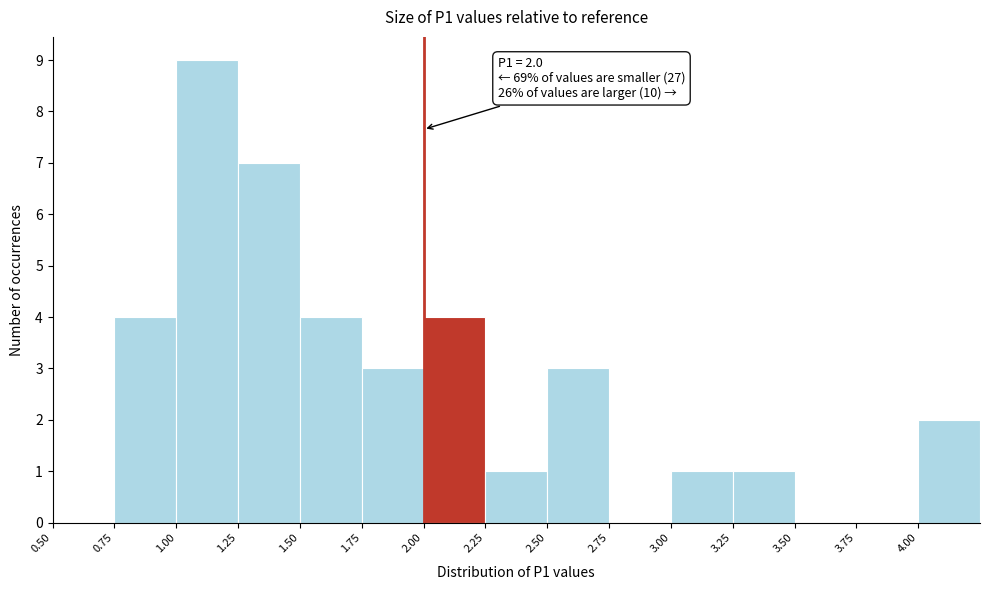

Over which range of the x-axis is the bar tallest?

1.00 to 1.25